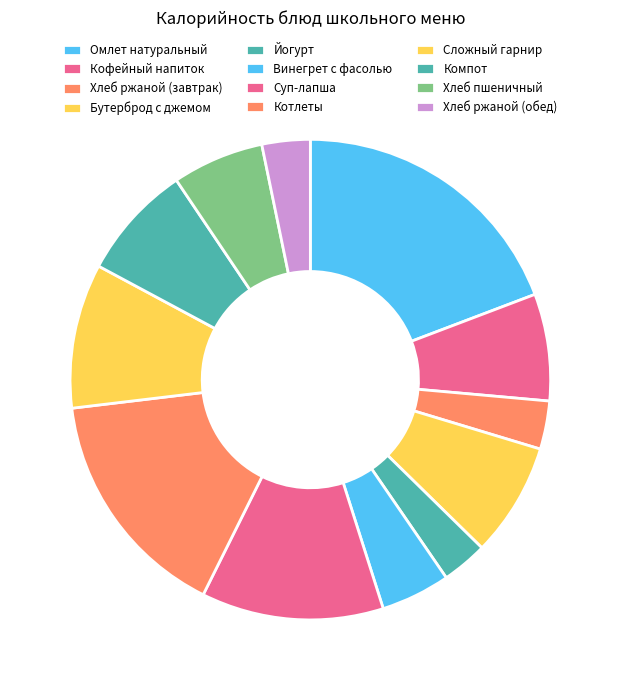

Is the sum of Хлеб ржаной (завтрак) and Хлеб пшеничный greater than half?

No